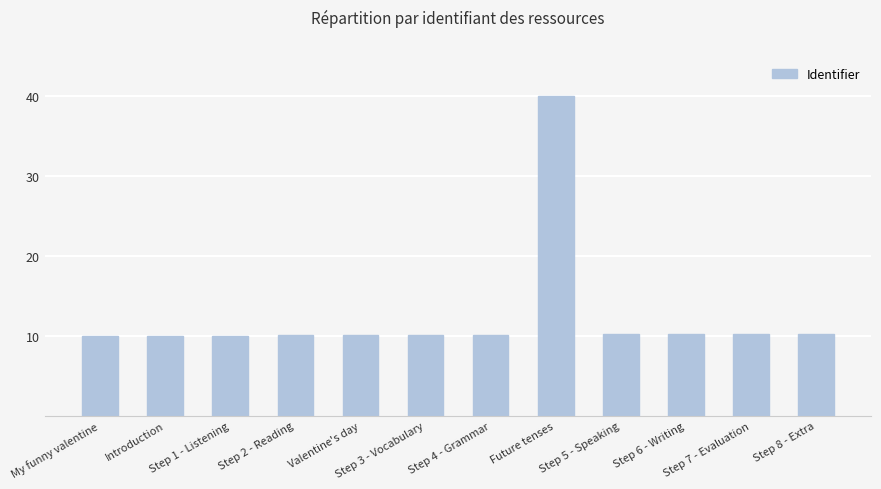

What position from the right is Step 8 - Extra?

1